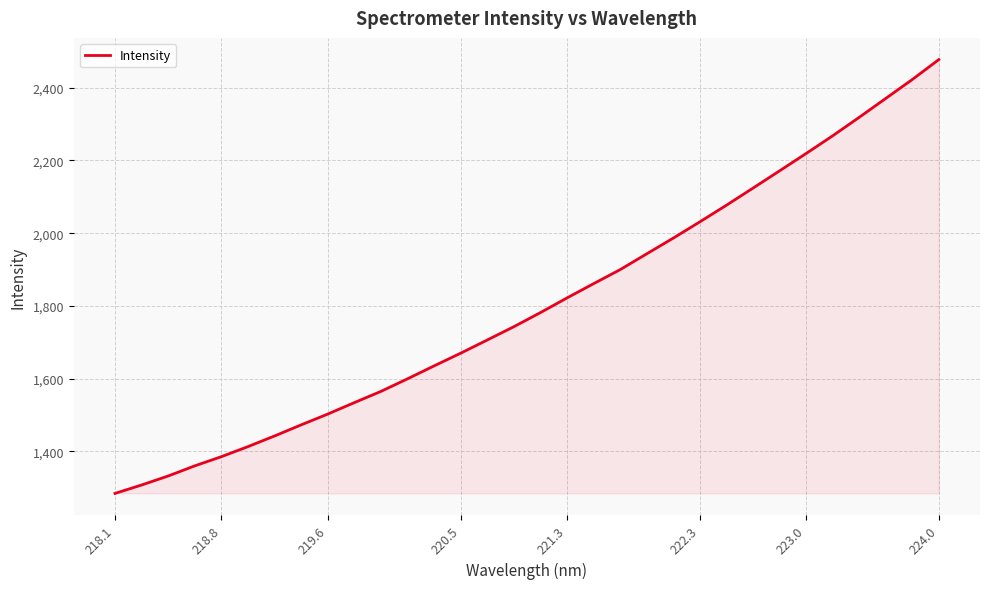

What is the maximum value shown in the chart?

2477.3